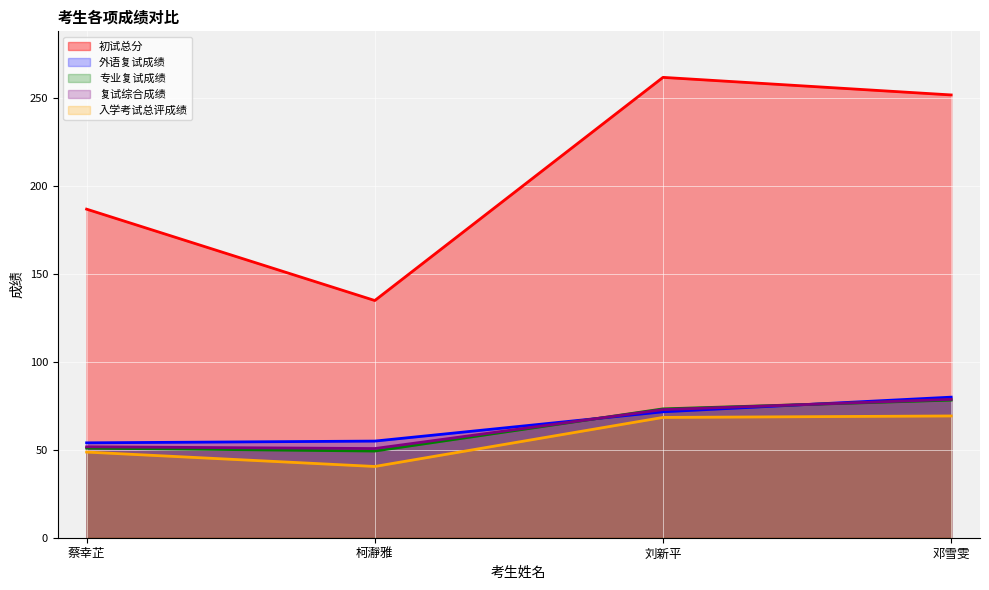

In 初试总分, how many points are higher than both neighbors (excluding endpoints)?

1